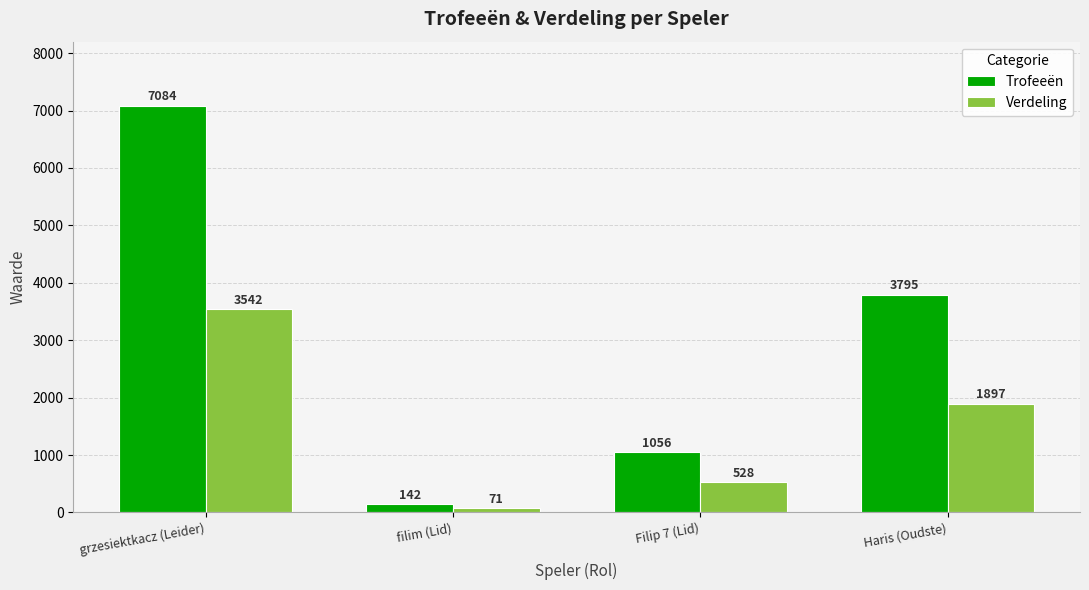

Reading left to right, transcribe all the data shown in this chart.

Trofeeën: 7084	142	1056	3795
Verdeling: 3542	71	528	1897